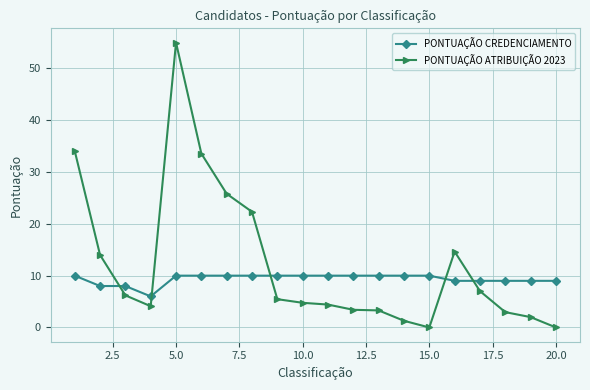

What is the value of the PONTUAÇÃO CREDENCIAMENTO point at the 9th from the left?

10.0